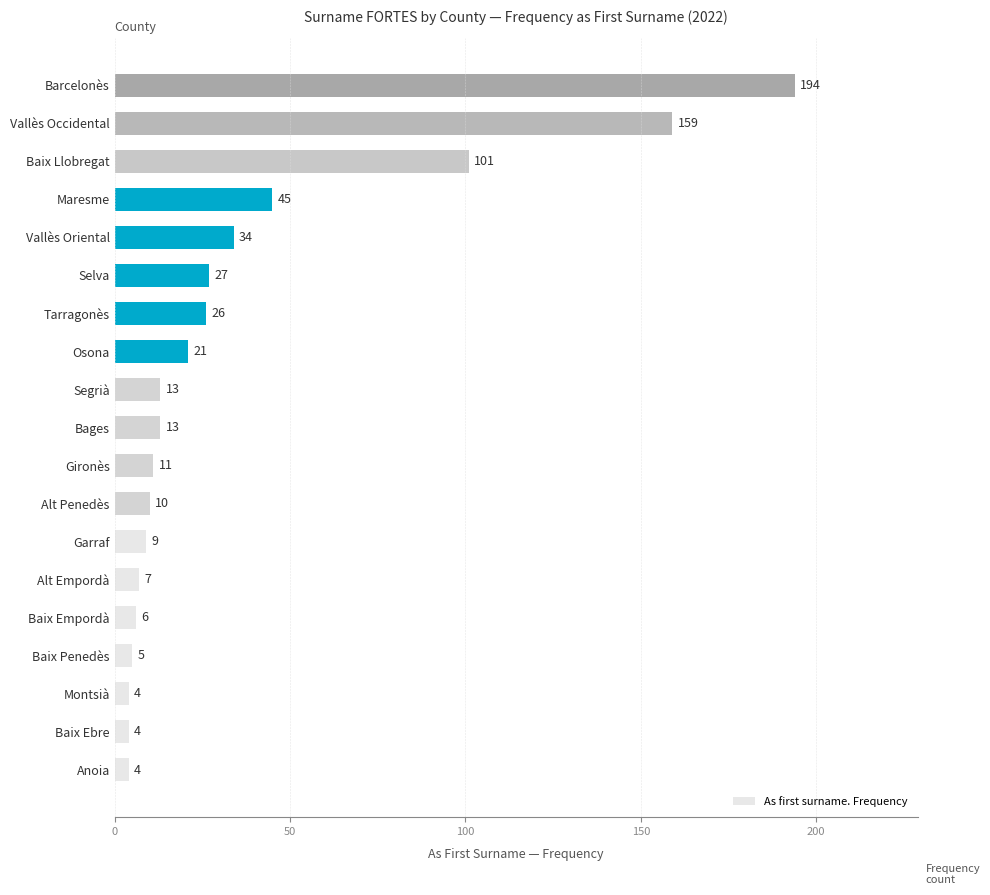

Reading bottom to top, extract all data points from this chart.

Anoia=4	Baix Ebre=4	Montsià=4	Baix Penedès=5	Baix Empordà=6	Alt Empordà=7	Garraf=9	Alt Penedès=10	Gironès=11	Bages=13	Segrià=13	Osona=21	Tarragonès=26	Selva=27	Vallès Oriental=34	Maresme=45	Baix Llobregat=101	Vallès Occidental=159	Barcelonès=194